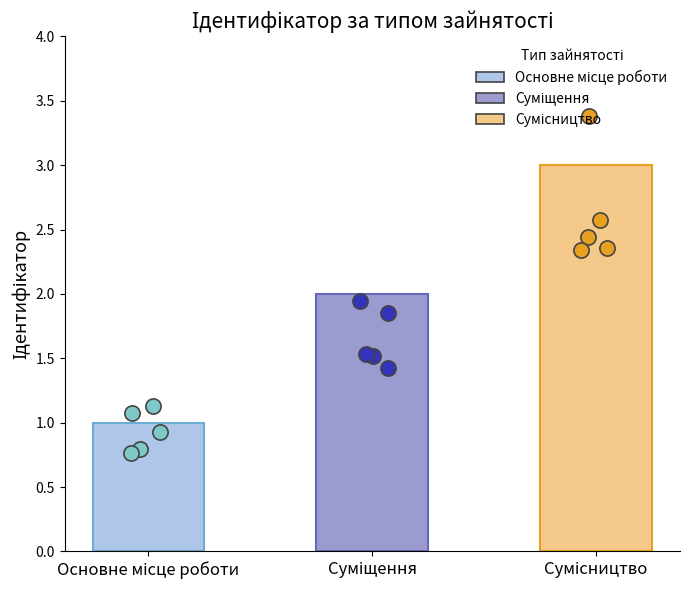

What is the change in value from Основне місце роботи to Сумісництво?

+2